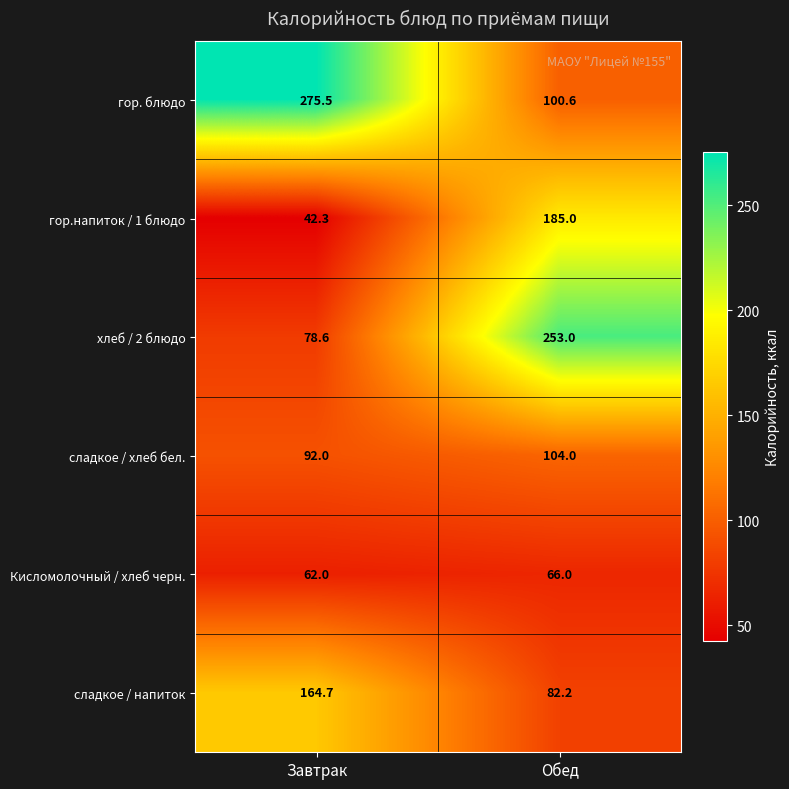

List the labels in order of гор.напиток / 1 блюдо value, largest first.

Обед, Завтрак